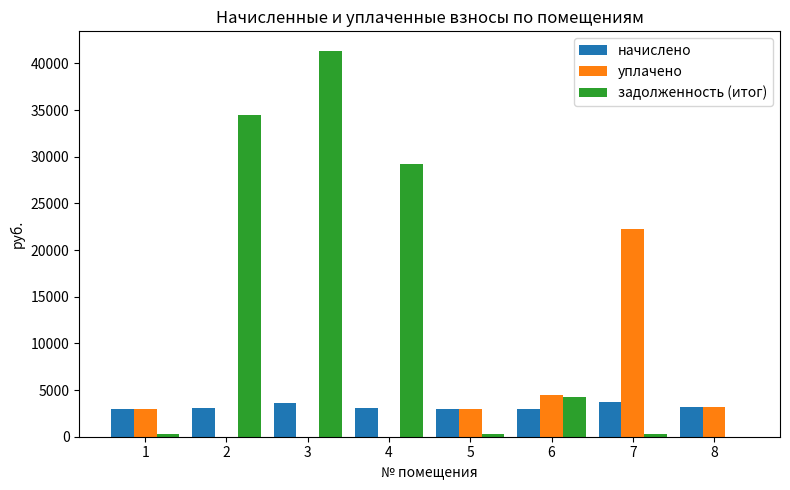

How many values in the уплачено series exceed 2987?

4